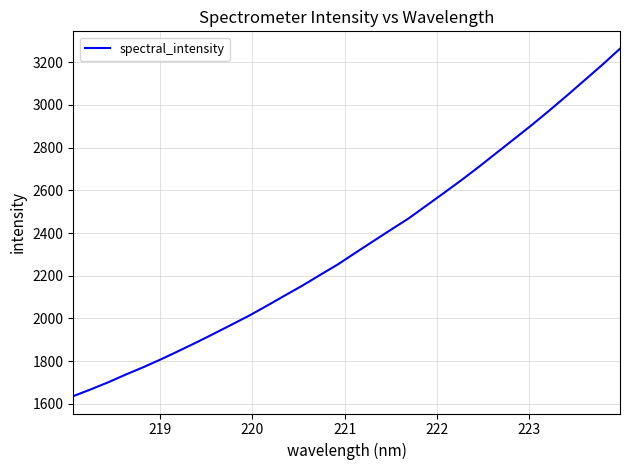

What is the difference between the maximum and minimum values?

1627.9